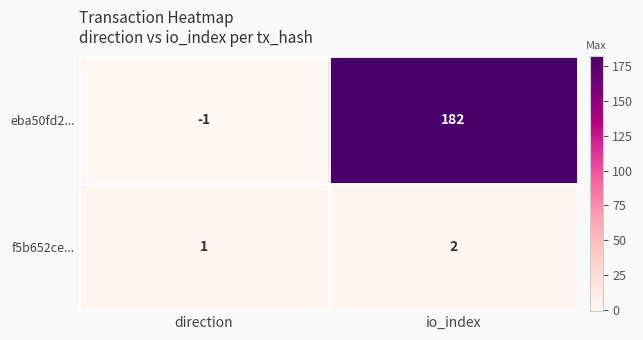

Which category has the highest value in the eba50fd2... series?

io_index